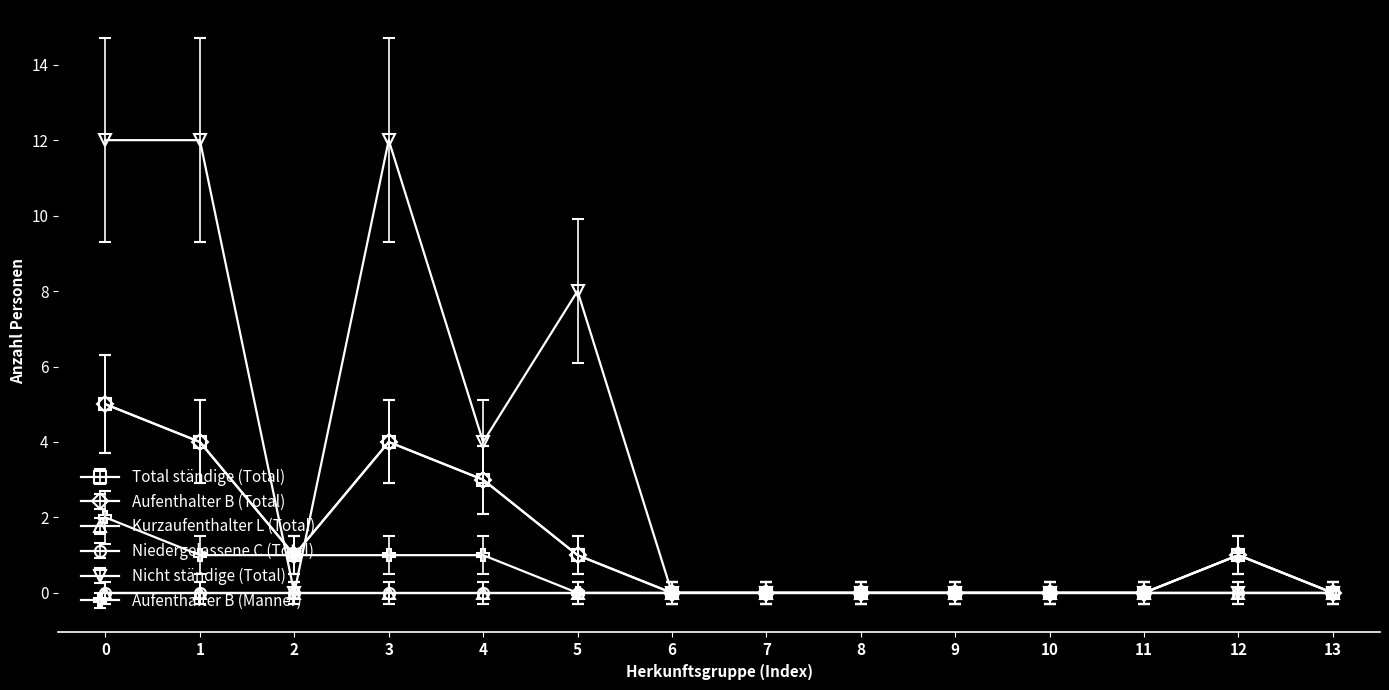

What is the difference between the second highest and minimum values in the Nicht ständige (Total) series?

12